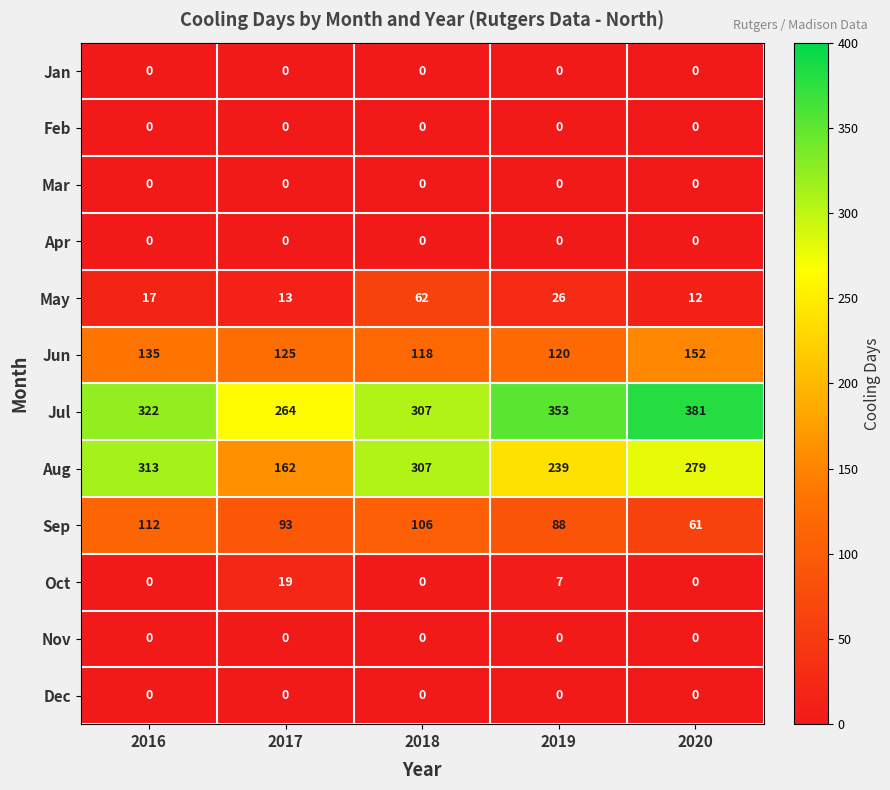

What is the difference between the highest and lowest values at 2016?

322